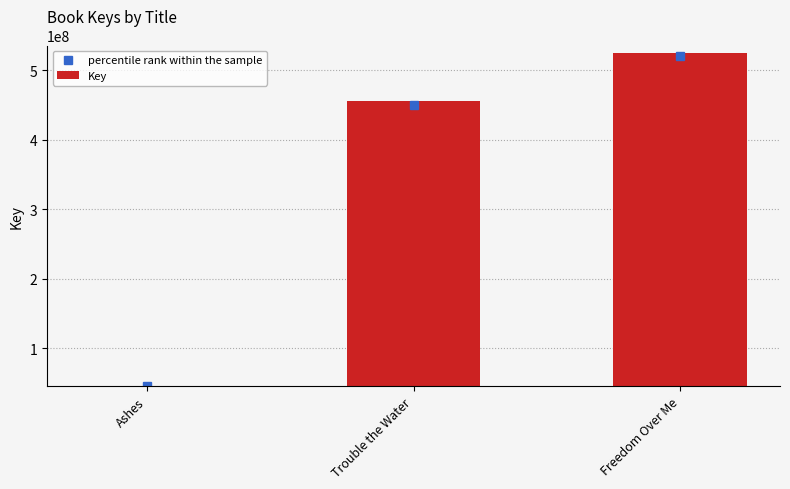

What is the maximum value shown in the chart?

524910805